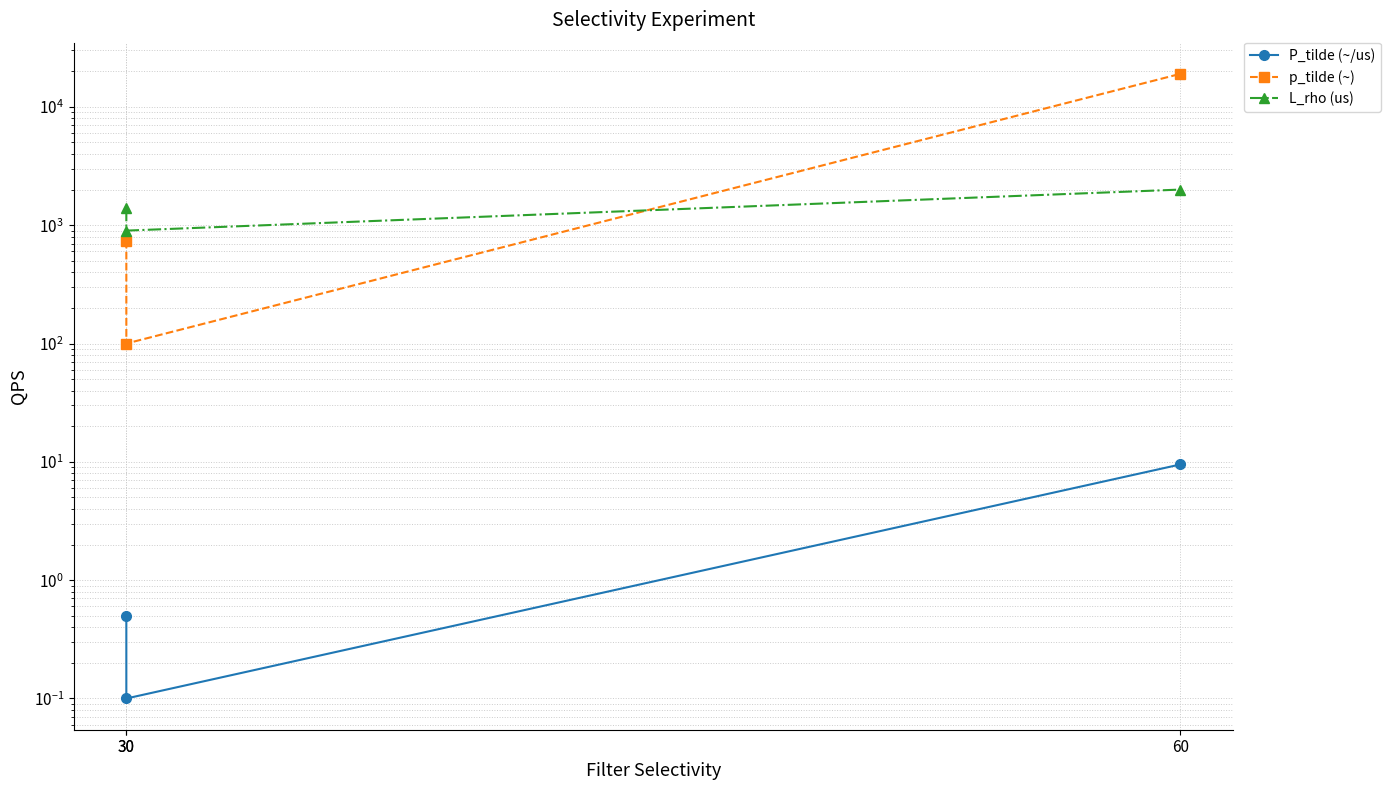

List the series in order of their peak value, highest first.

p_tilde (~), L_rho (us), P_tilde (~/us)